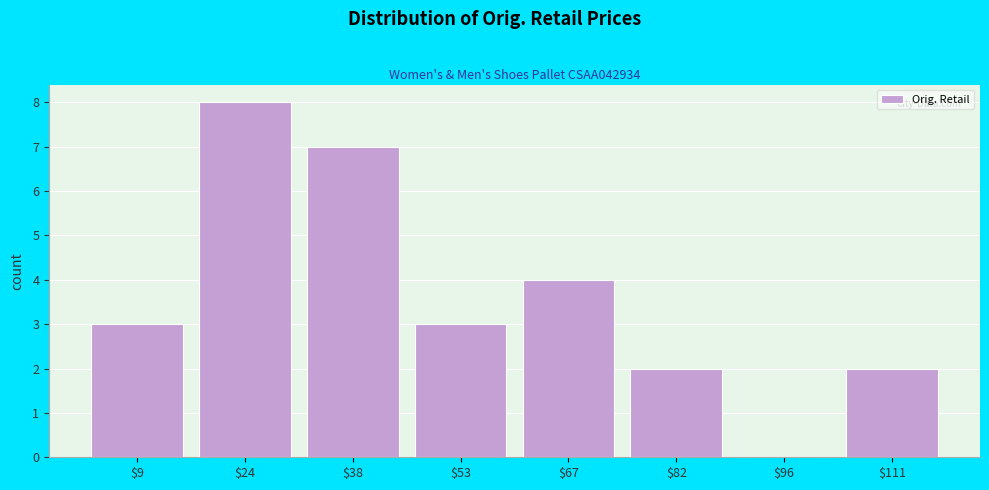

What is the approximate value at $9?

3